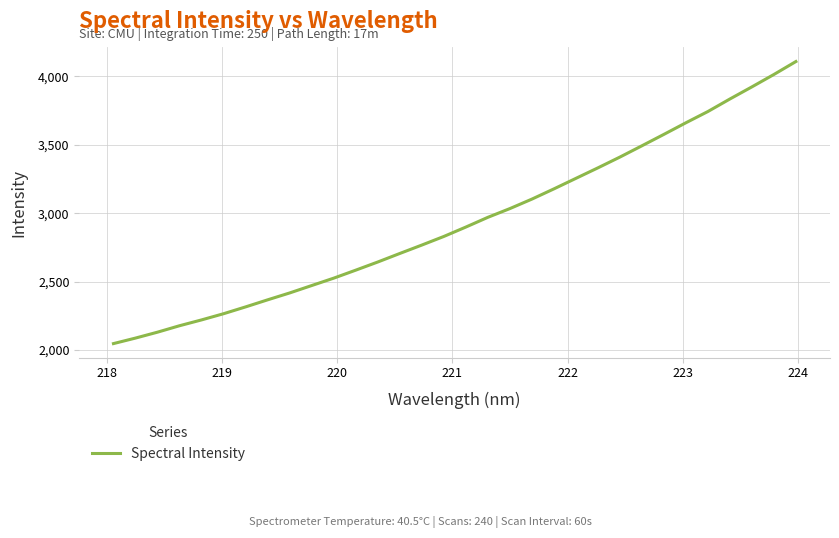

Count the number of values greater than 2898.

16